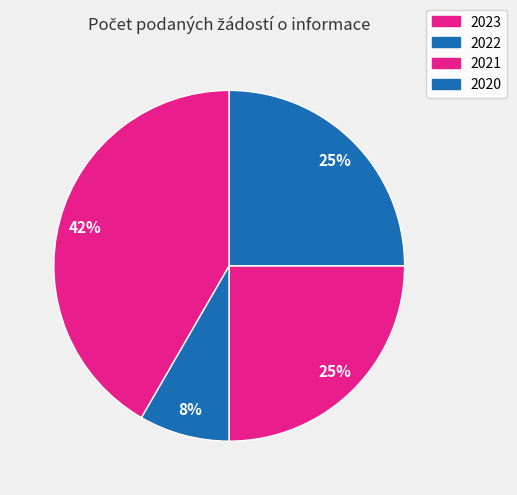

Which category has the smallest portion of the pie?

2022